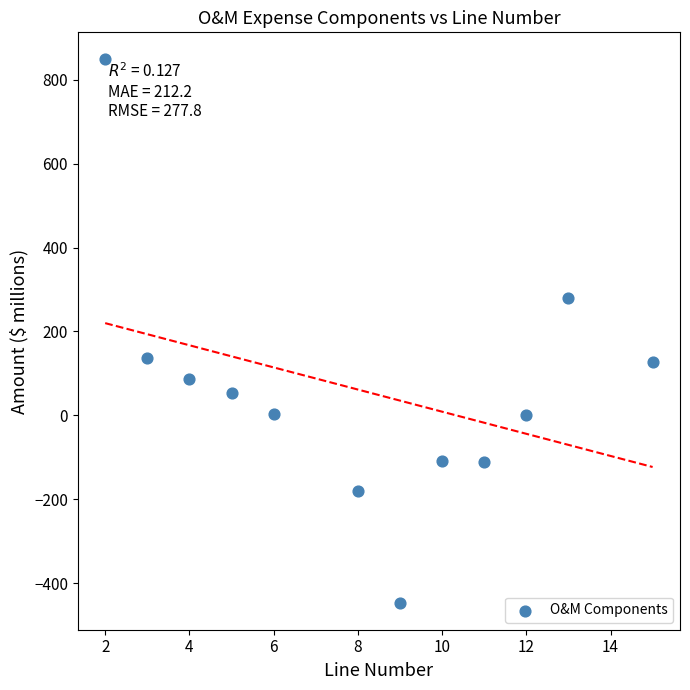

What is the average X value?

8.2